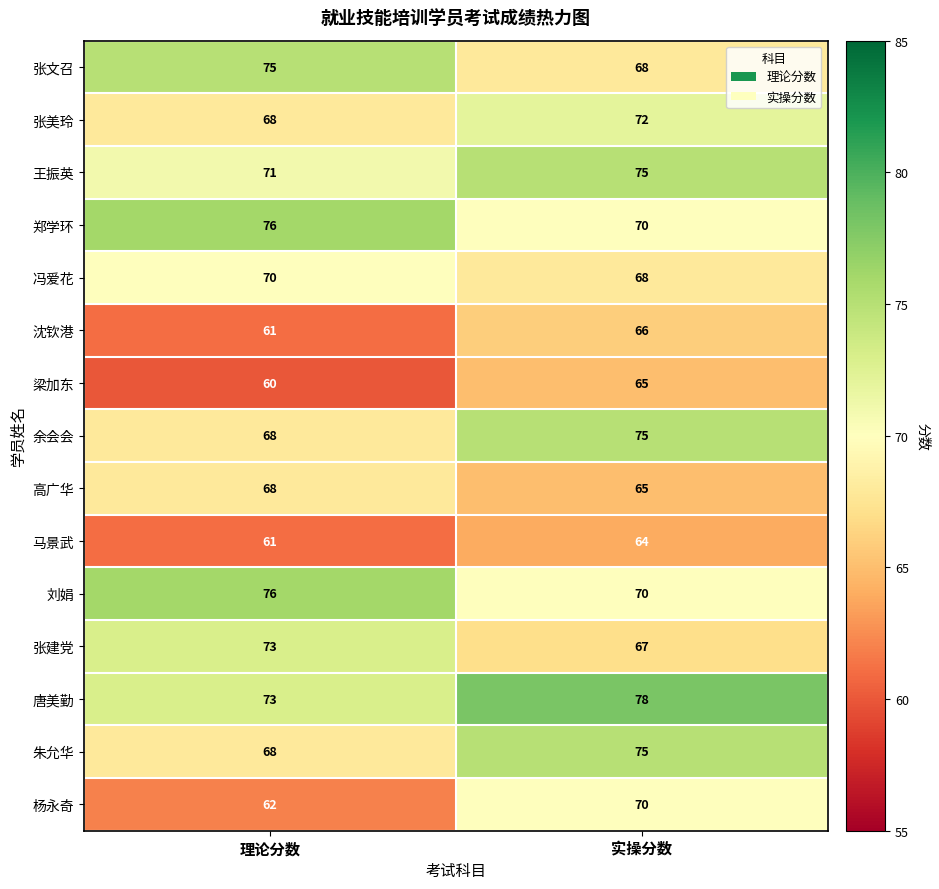

What is the sum of all 郑学环 values?

146